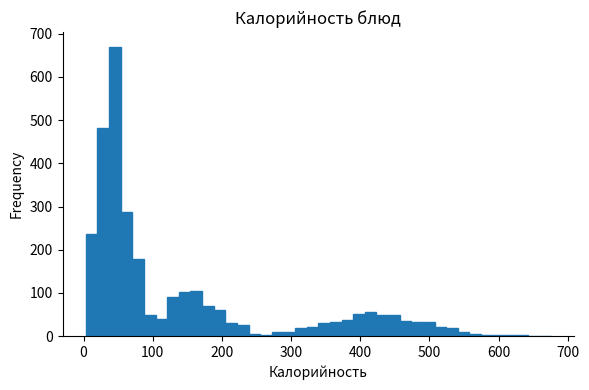

Read against the x-axis, roughly where is the centre of the tallest bar?

50